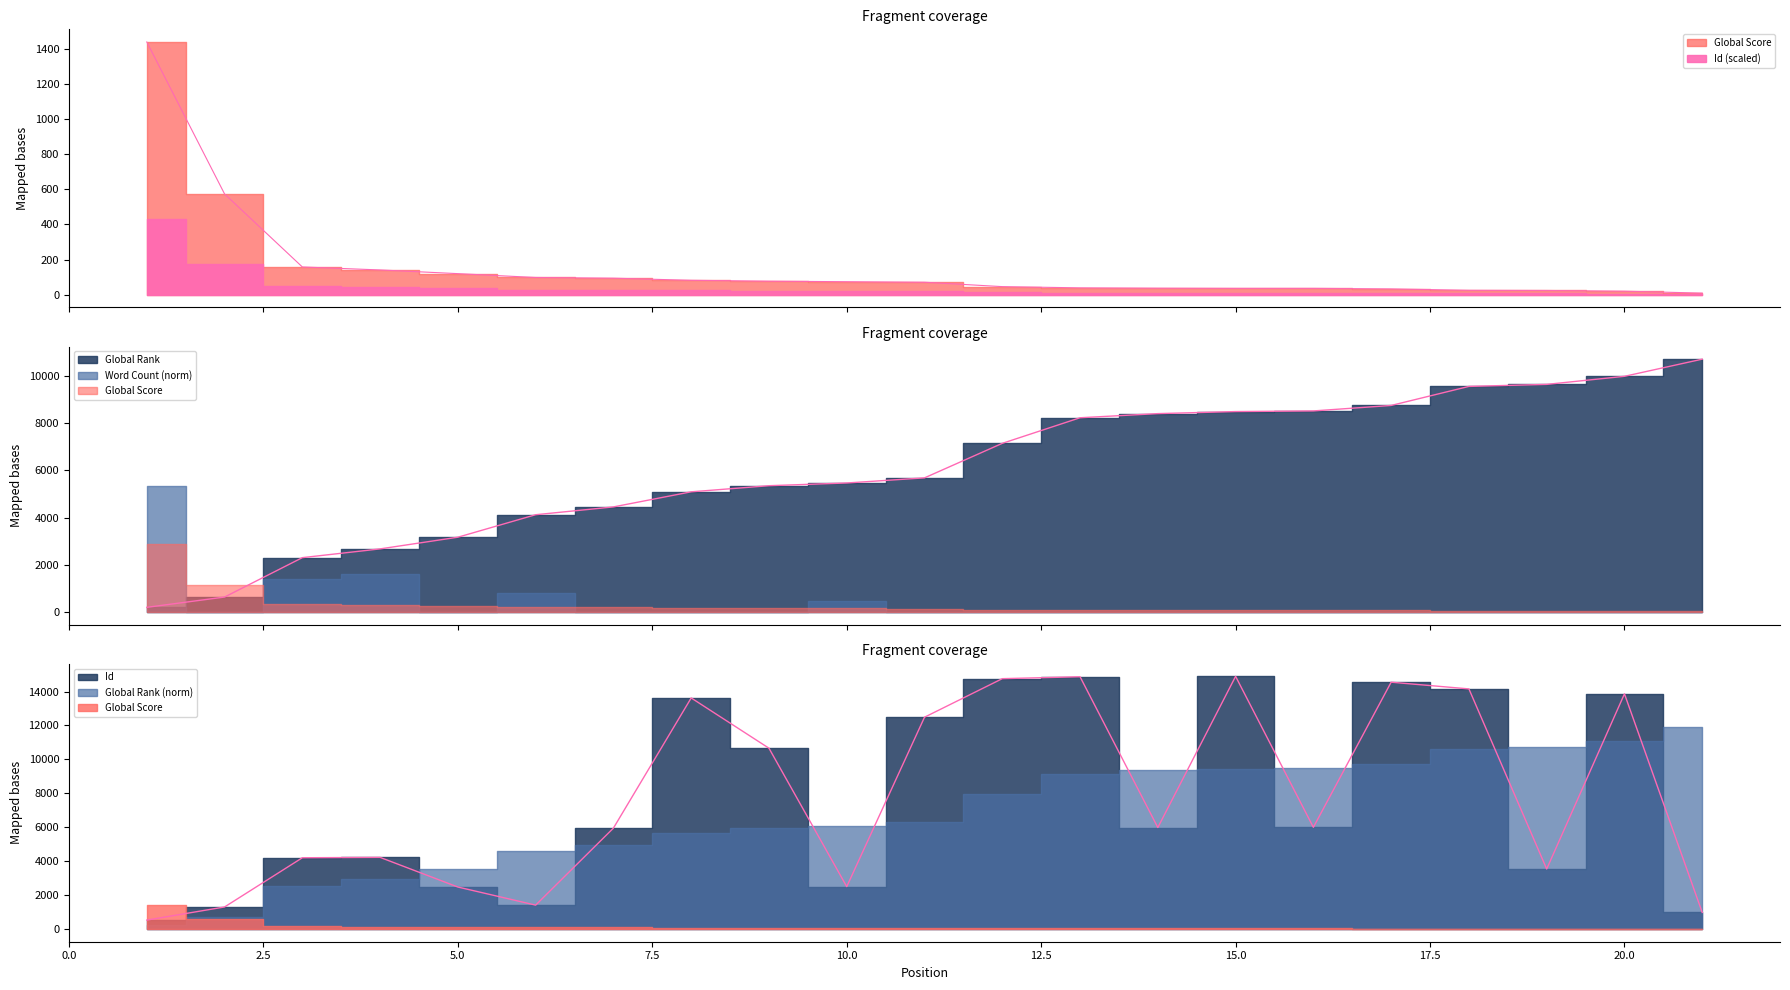

What is the difference between the second highest and minimum values in the Global Score series?

565